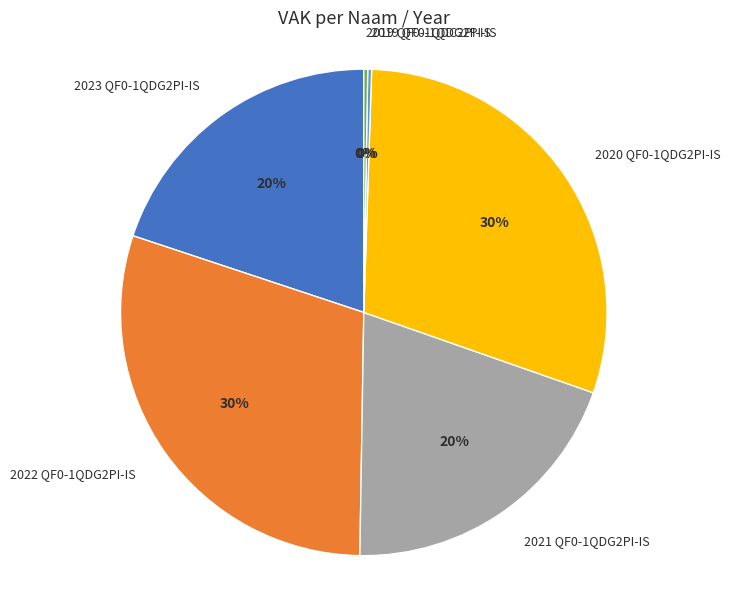

Approximately how many times larger is the value at 2021 QF0-1QDG2PI-IS compared to 2023 QF0-1QDG2PI-IS?

1.0